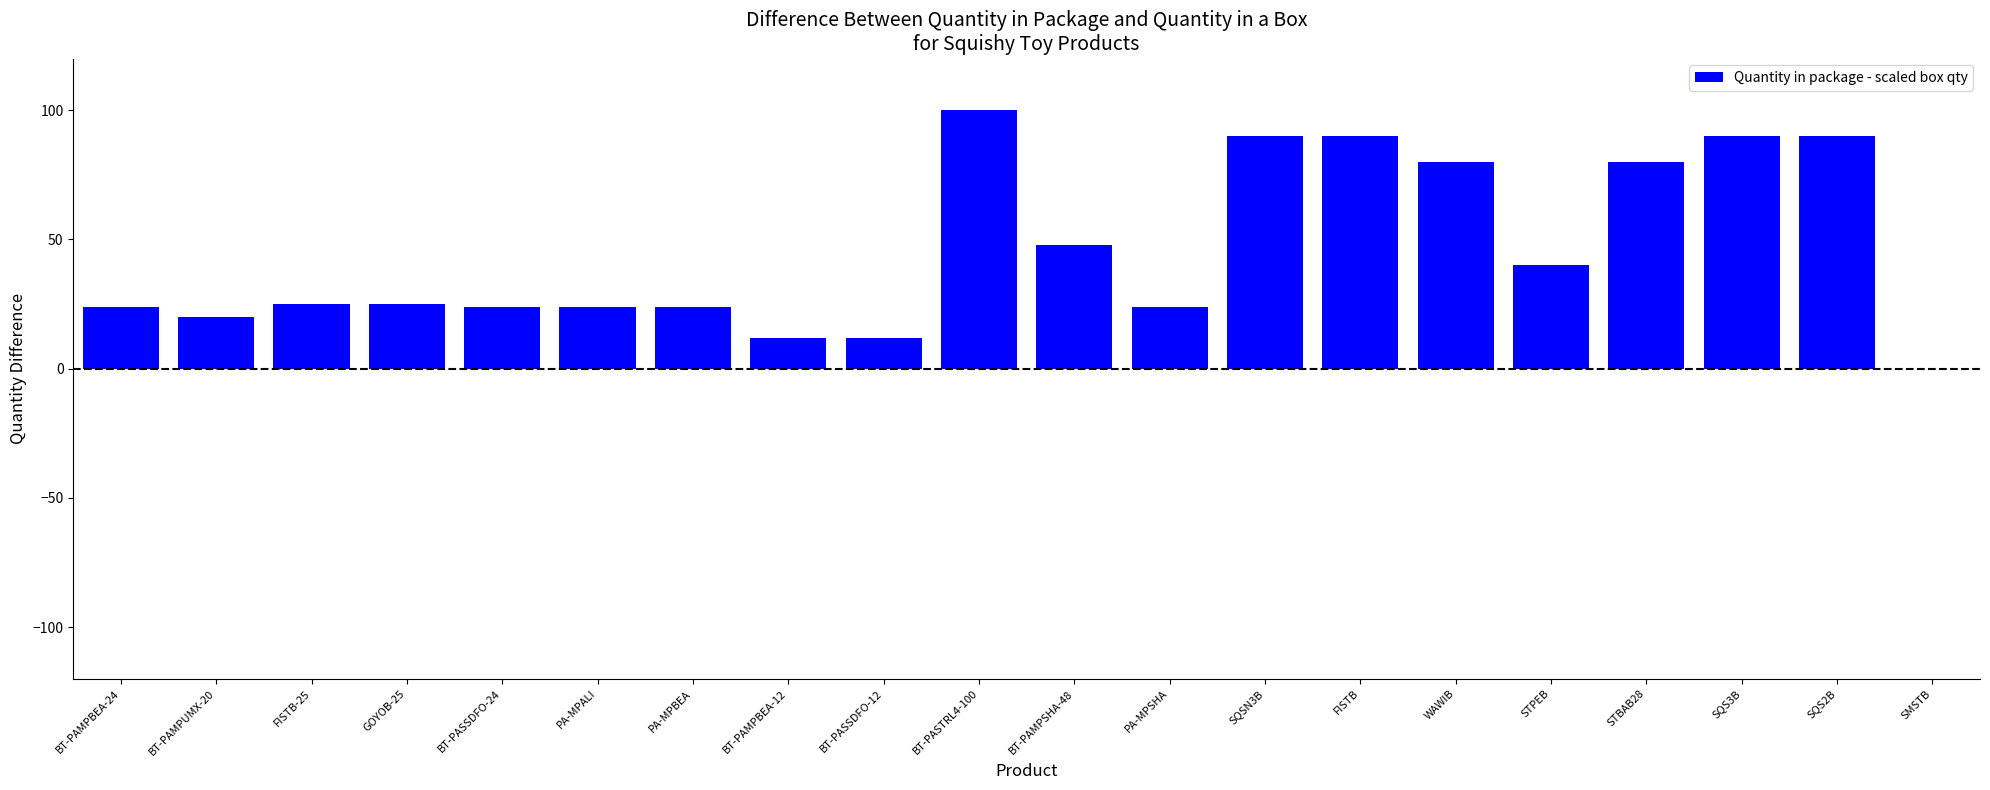

What is the average value?

46